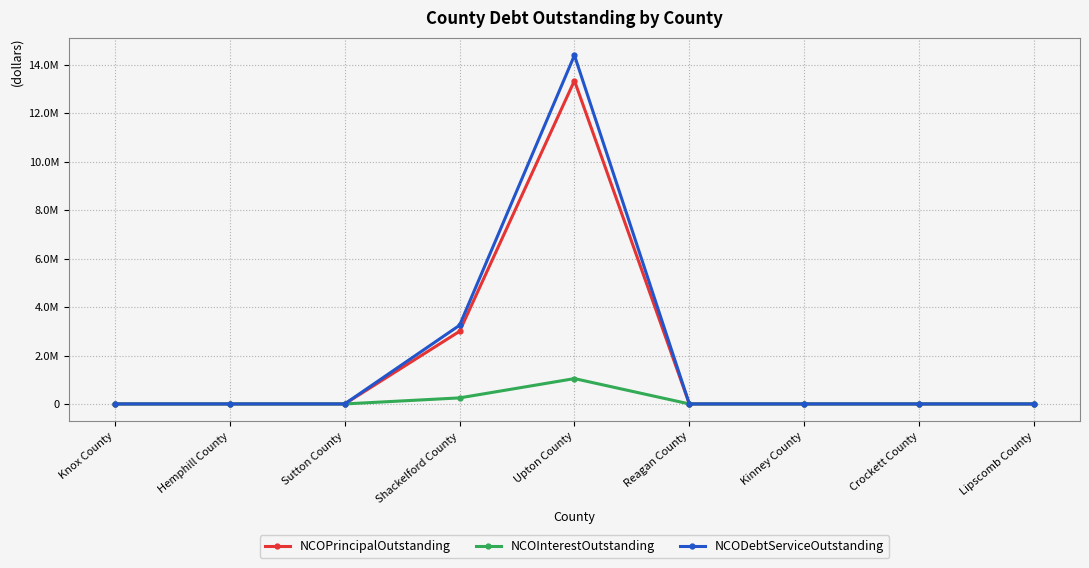

Between Lipscomb County and Reagan County, which is larger?

Lipscomb County